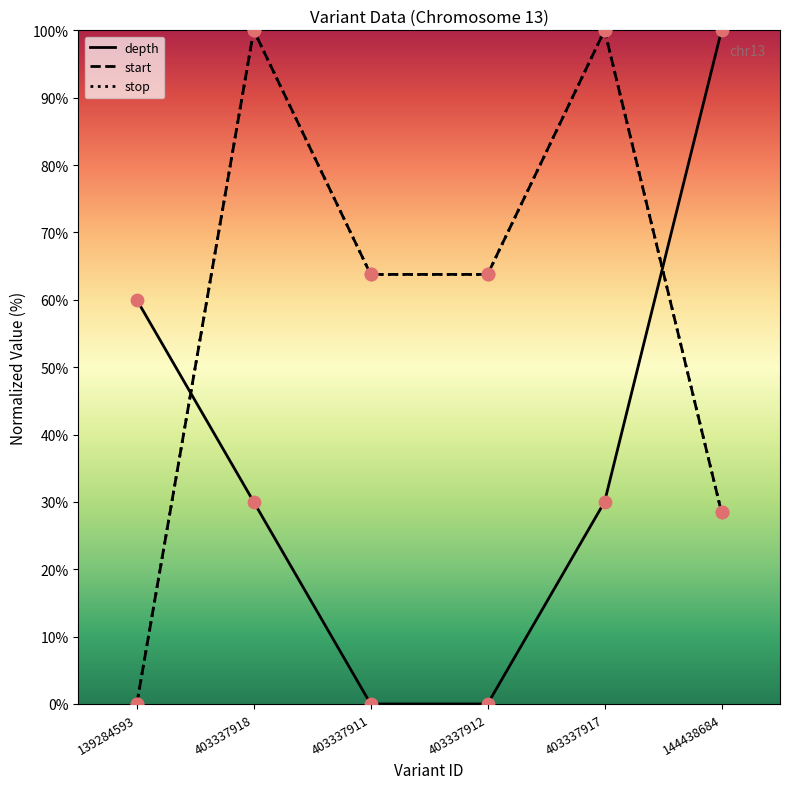

What is the total value across all series at 403337918?

230.0